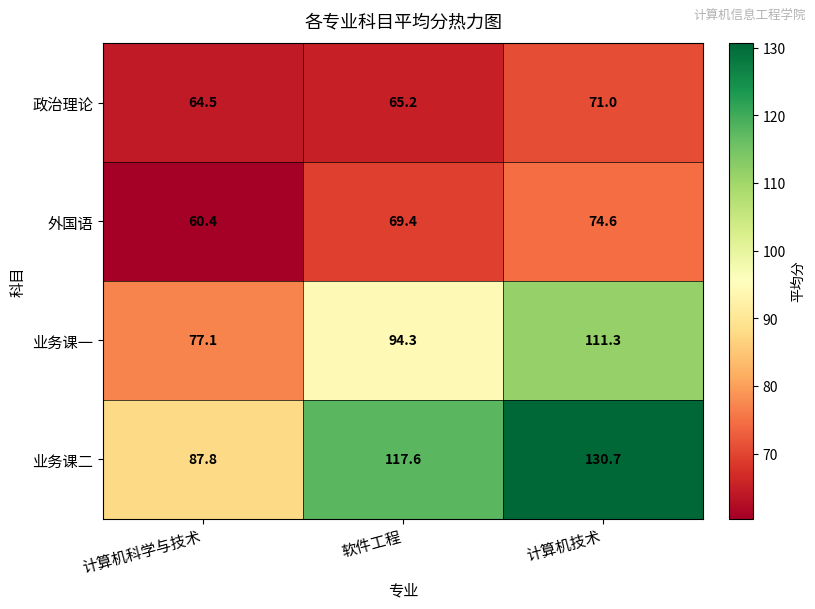

Reading left to right, extract all data points from this chart.

政治理论: 计算机科学与技术=64.5	软件工程=65.2	计算机技术=71.0
外国语: 计算机科学与技术=60.4	软件工程=69.4	计算机技术=74.6
业务课一: 计算机科学与技术=77.1	软件工程=94.3	计算机技术=111.3
业务课二: 计算机科学与技术=87.8	软件工程=117.6	计算机技术=130.7